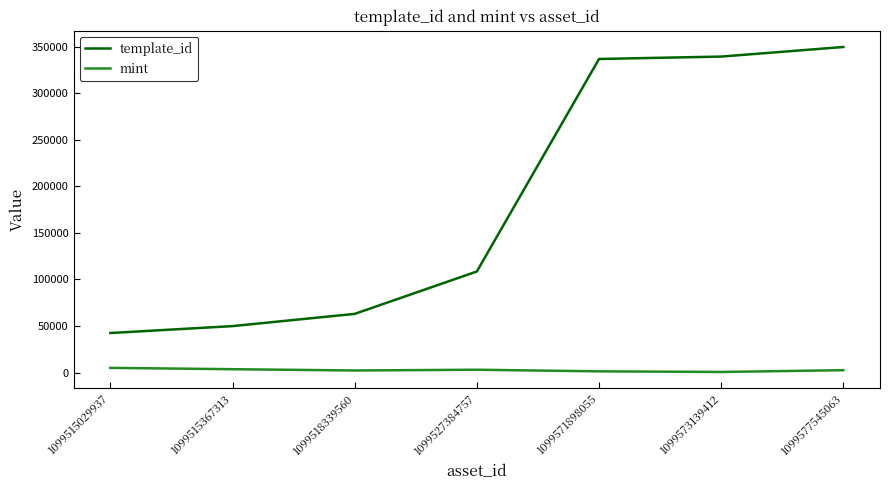

What are all the series names shown in the legend?

template_id, mint